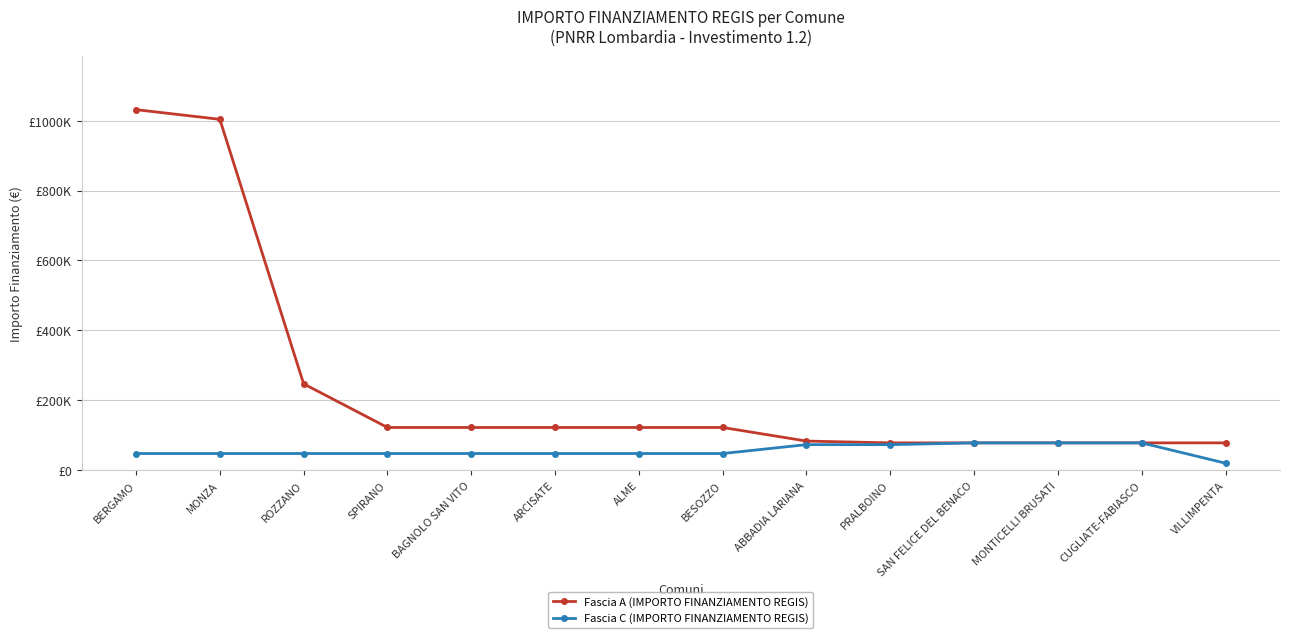

Reading left to right, what are all the values shown in this chart?

Fascia A (IMPORTO FINANZIAMENTO REGIS): 1031574	1003880	246824	121992	121992	121992	121992	121992	83044	77897	77897	77897	77897	77897
Fascia C (IMPORTO FINANZIAMENTO REGIS): 47427	47427	47427	47427	47427	47427	47427	47427	72828	72828	77897	77897	77897	19752